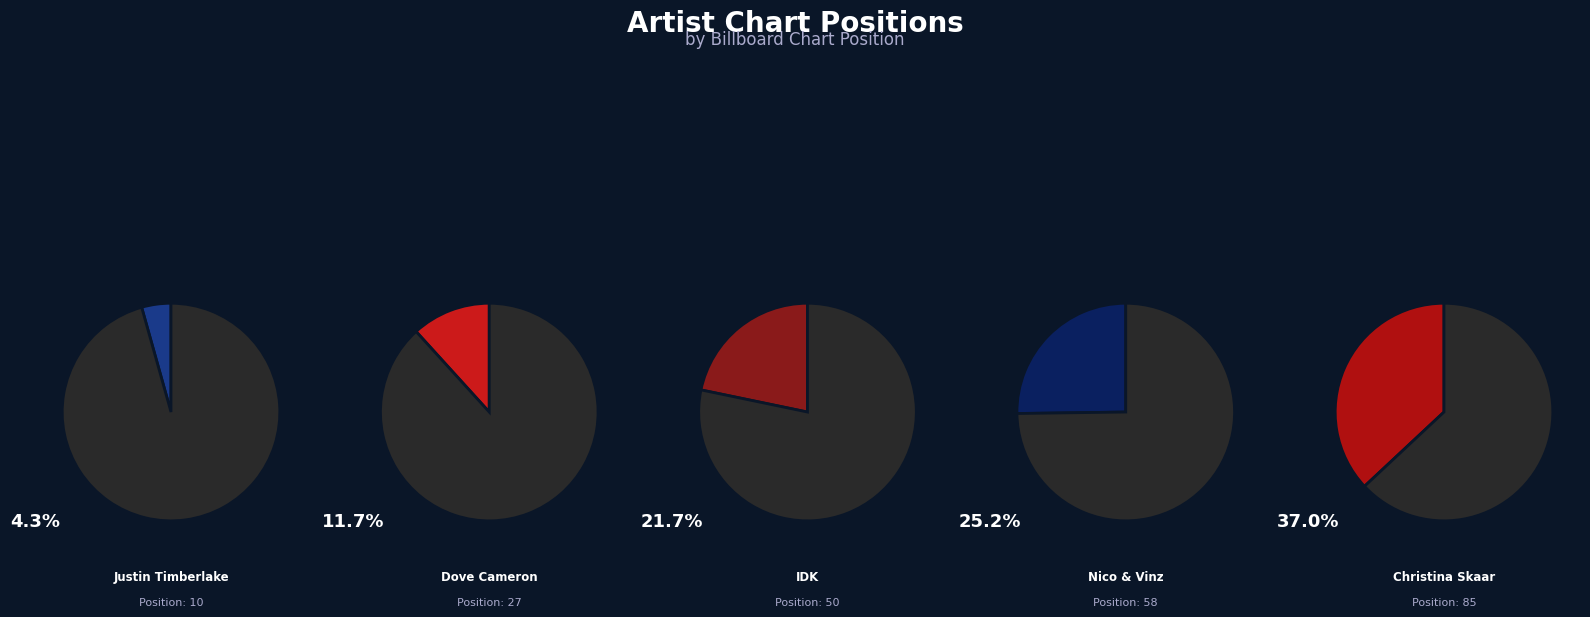

Which slice is the smallest?

Justin Timberlake